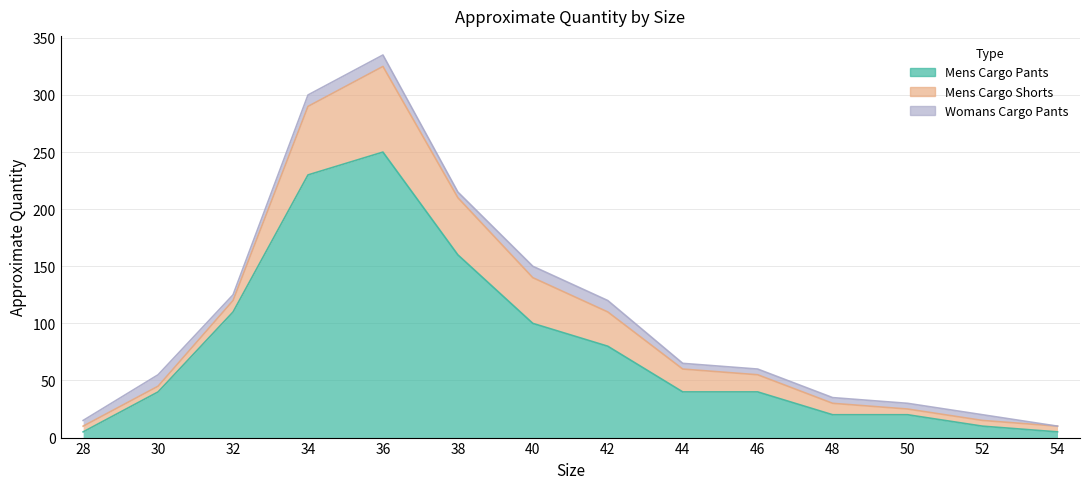

True or false: Womans Cargo Pants has more than 1 interior local peaks.

False